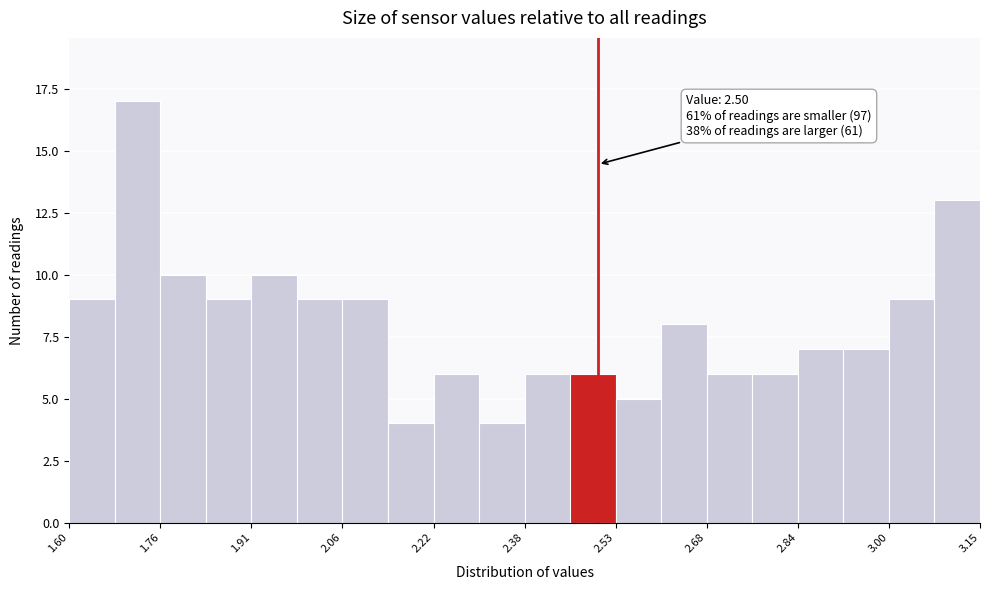

Around what value on the x-axis is the tallest bar? Give the approximate position of its centre, as read against the axis.

1.72